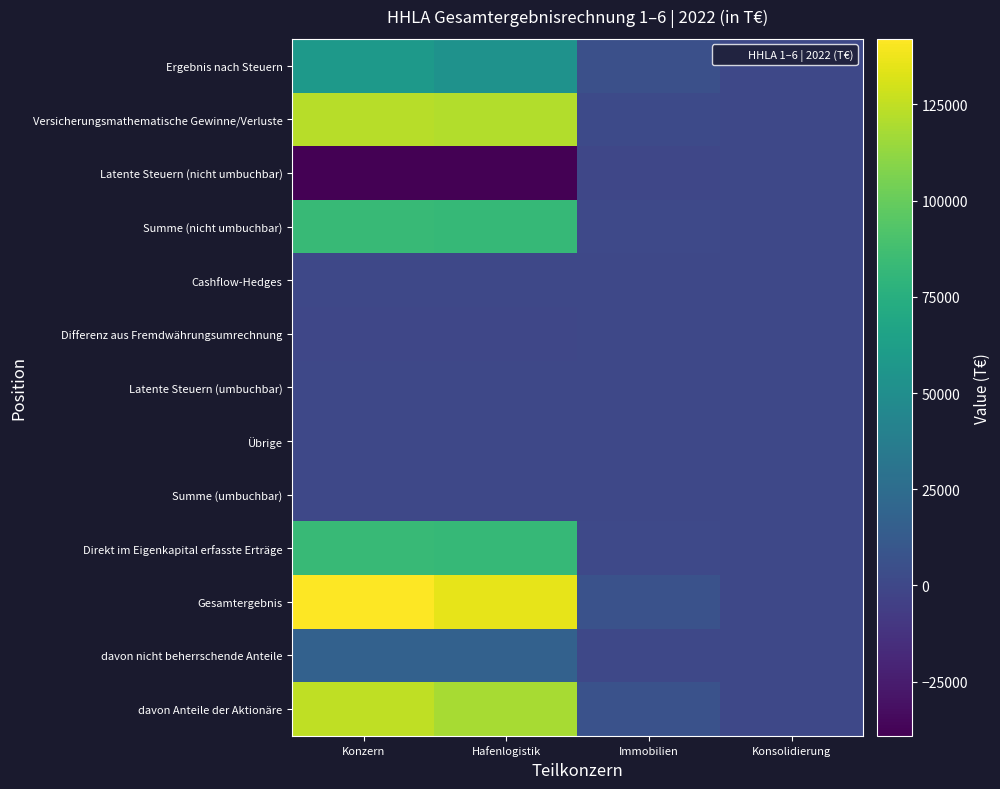

At how many categories does at least one series exceed 9221?

2